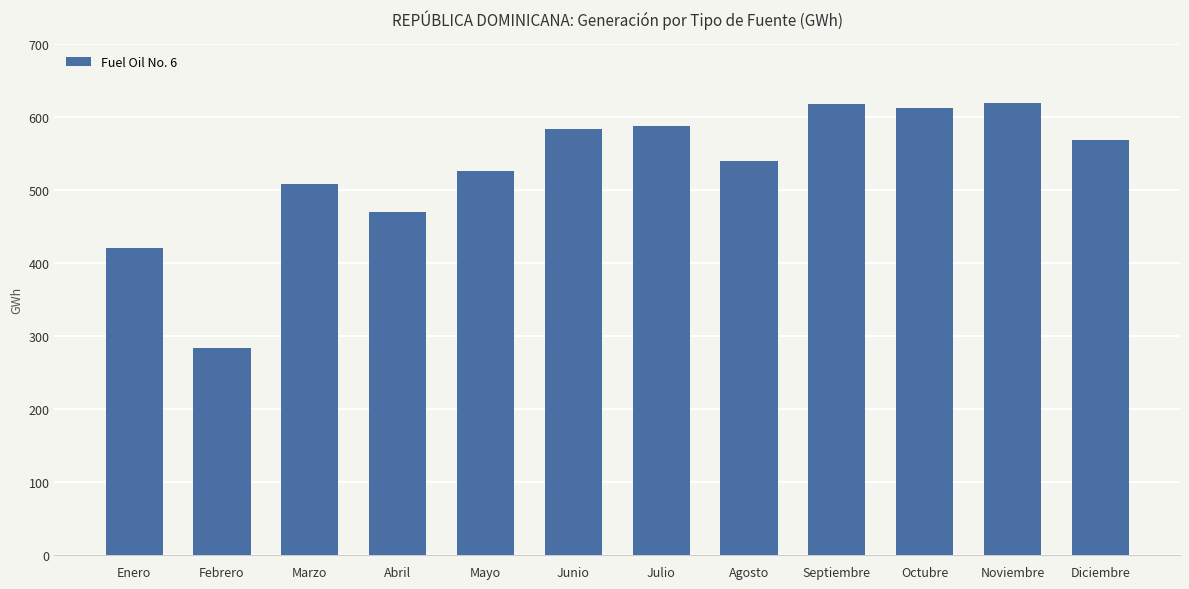

How many values exceed 568?

6